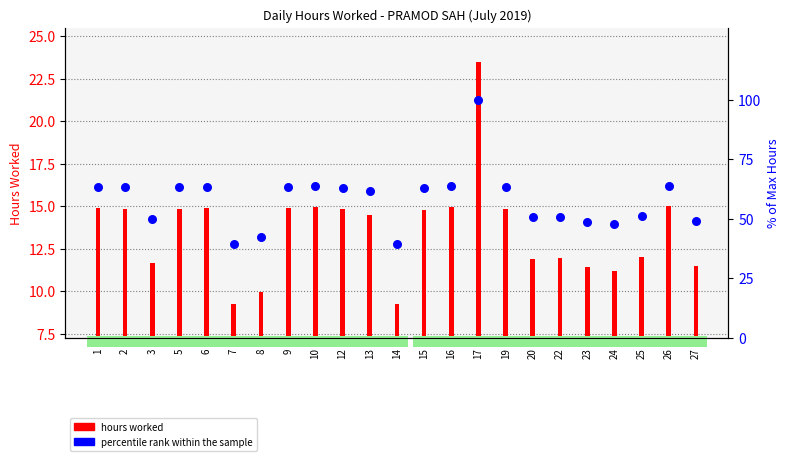

Which series has the largest Y range (max minus min)?

percentile rank within sample